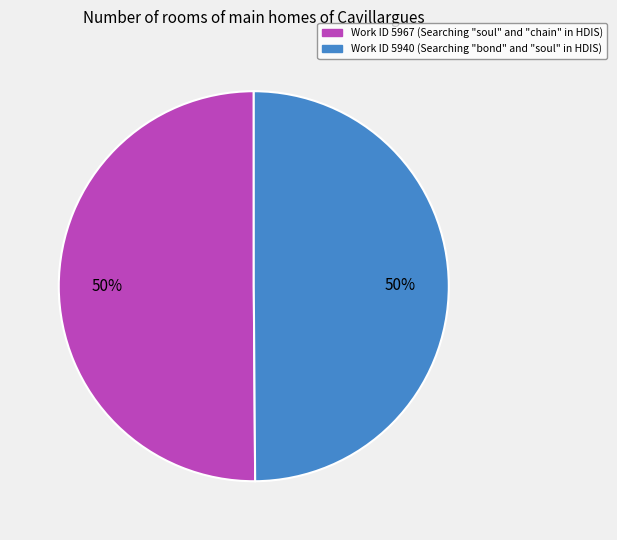

To the nearest percent, what is the average slice percentage?

50%